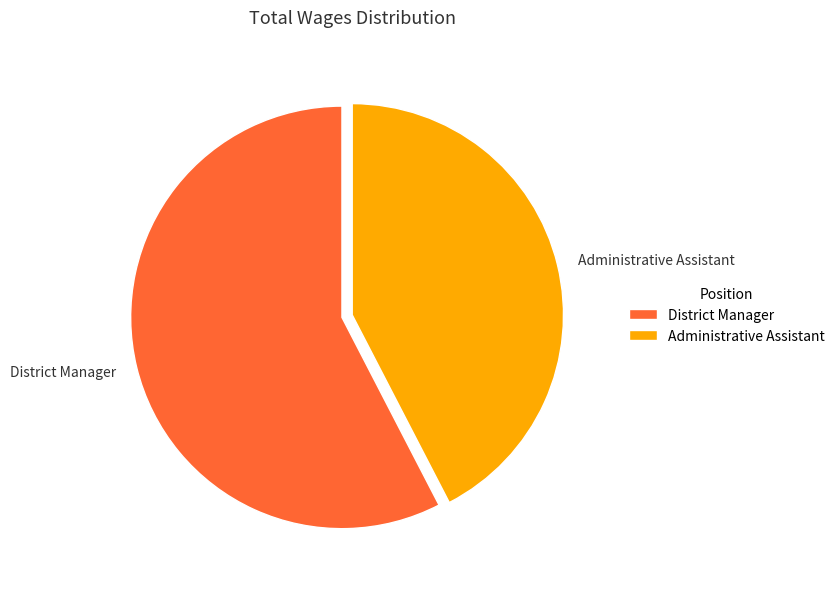

Which category has the smallest portion of the pie?

Administrative Assistant